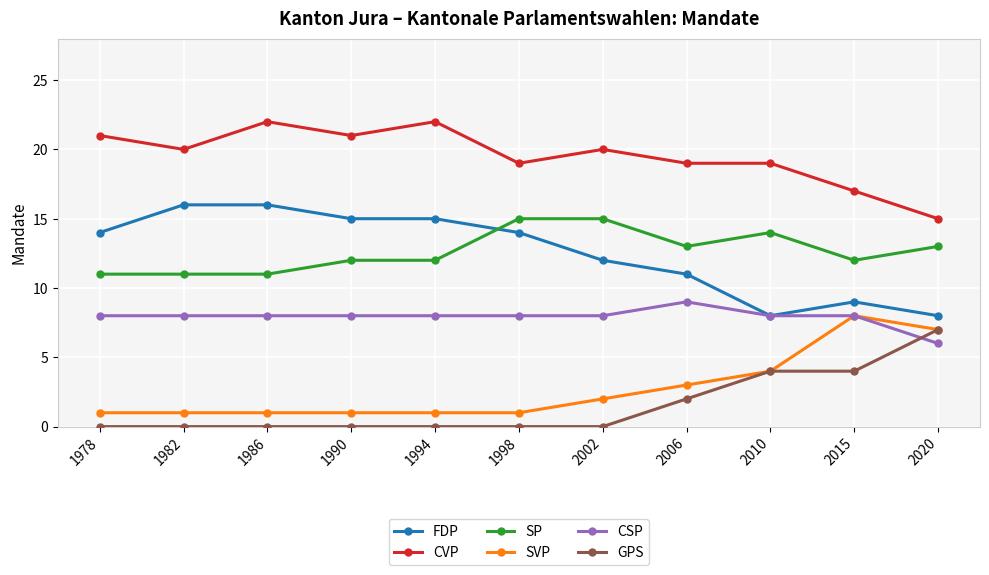

Count the number of data series in this chart.

6